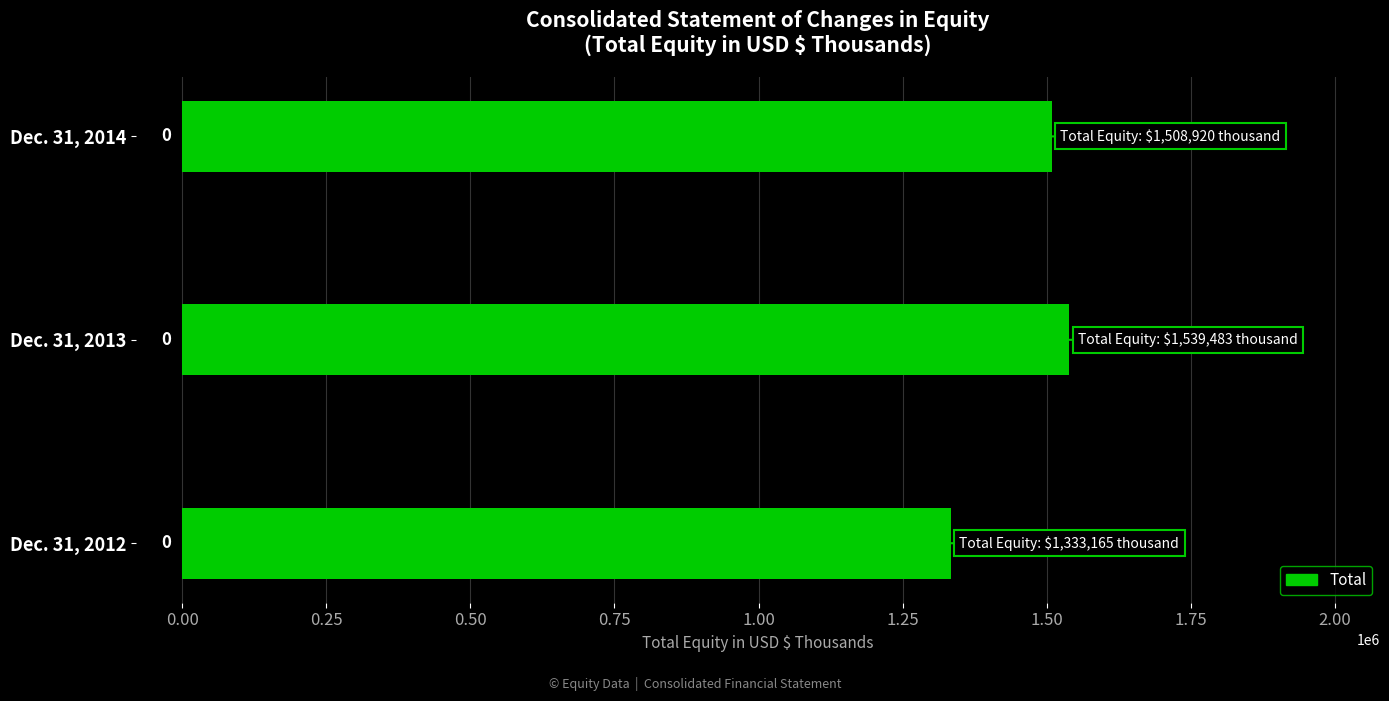

How many bars are there in total?

3